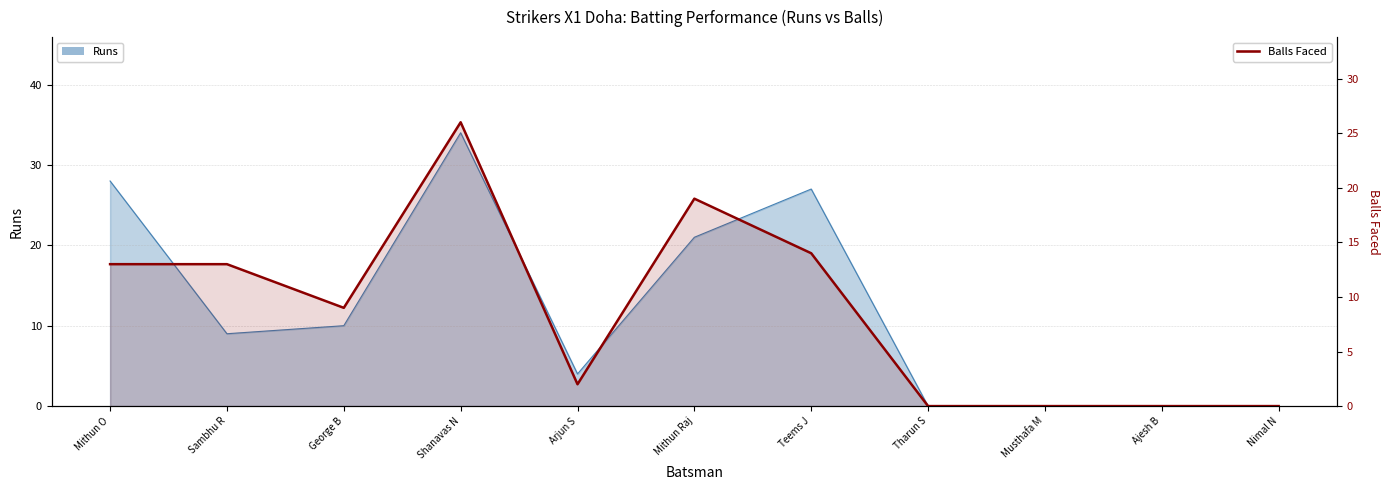

Reading left to right, extract all data points from this chart.

Mithun O=13	Sambhu R=13	George B=9	Shanavas N=26	Arjun S=2	Mithun Raj=19	Teems J=14	Tharun S=0	Musthafa M=0	Ajesh B=0	Nimal N=0